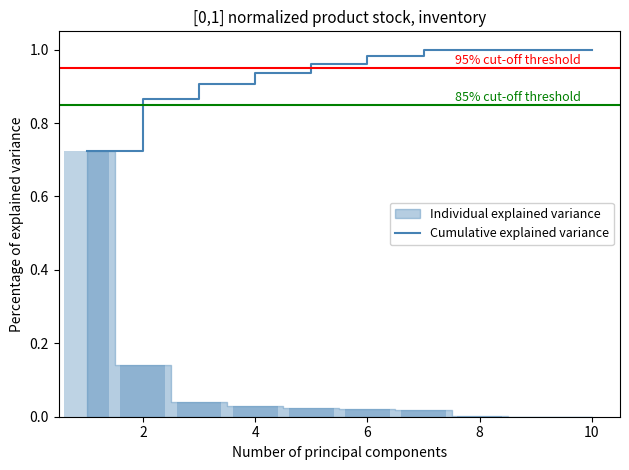

True or false: Cumulative explained variance has a value of 1.0 at 10.

True